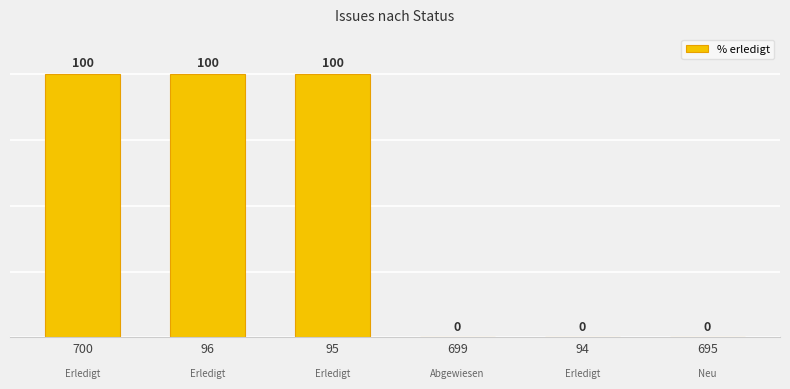

Does the chart contain stacked bars?

No